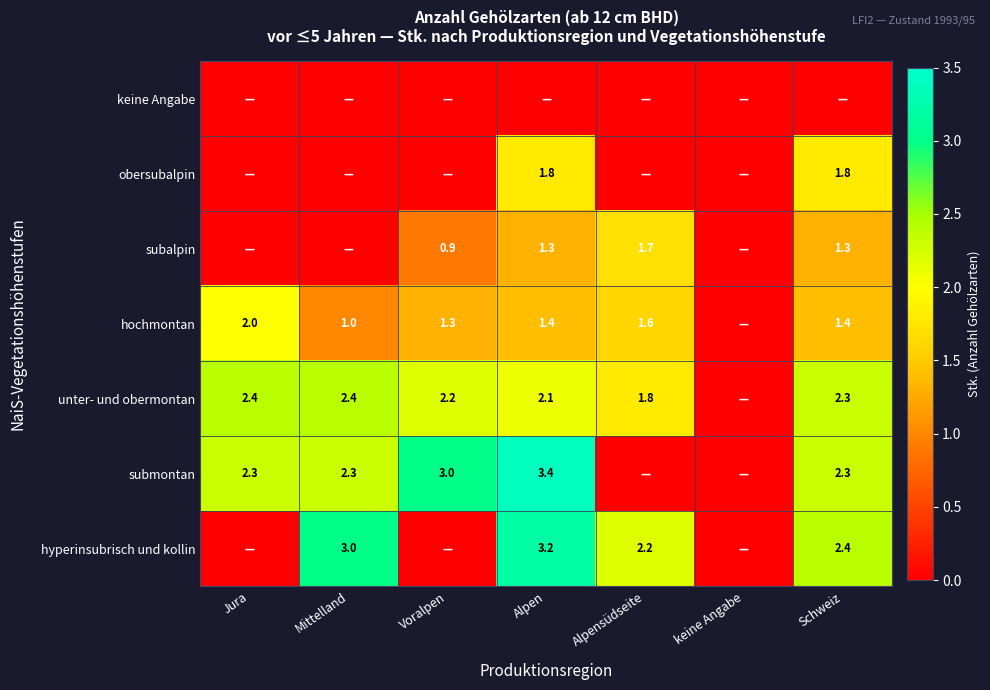

What is the sum of the submontan values at Mittelland and Schweiz?

4.6